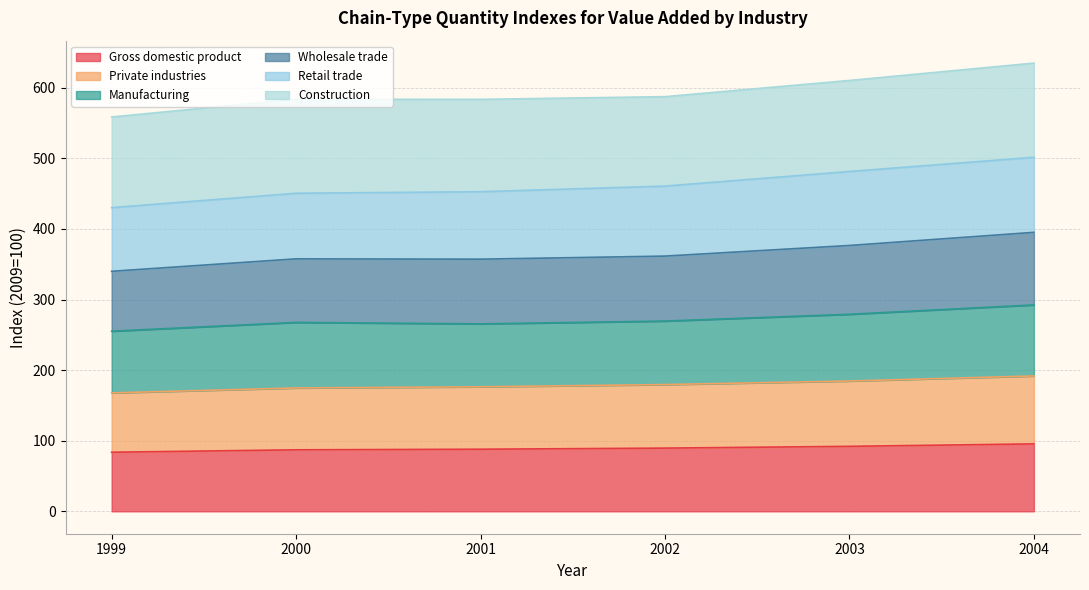

At which label is Private industries closest to 179?

2002